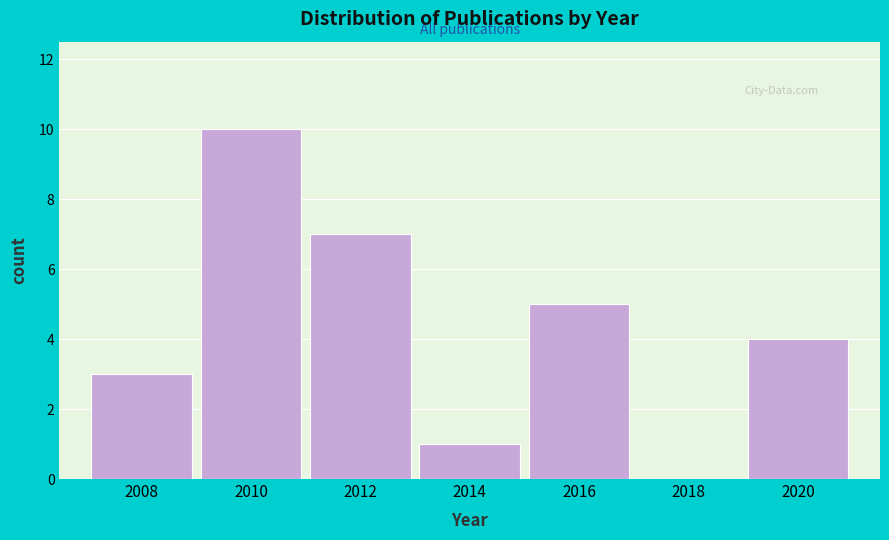

Reading left to right, what are all the values shown in this chart?

2008=3	2010=10	2012=7	2014=1	2016=5	2018=0	2020=4